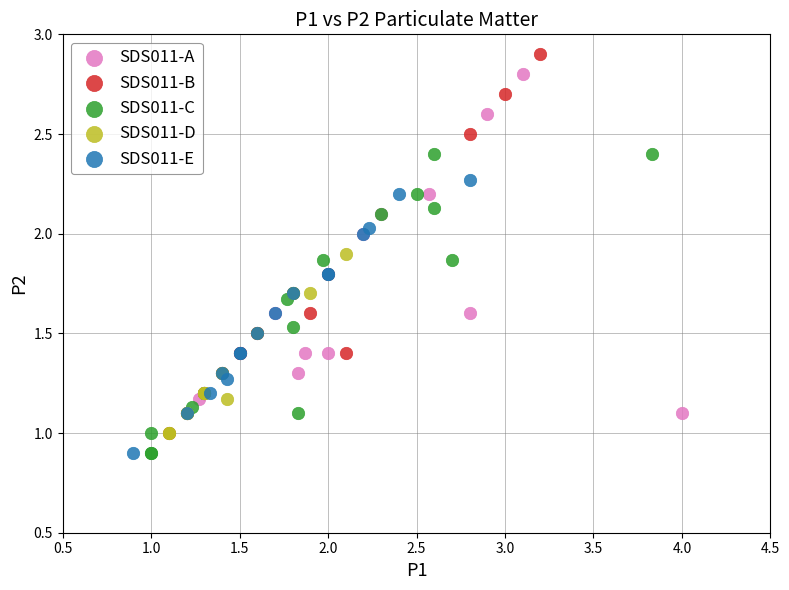

Which series has the largest Y range (max minus min)?

SDS011-B